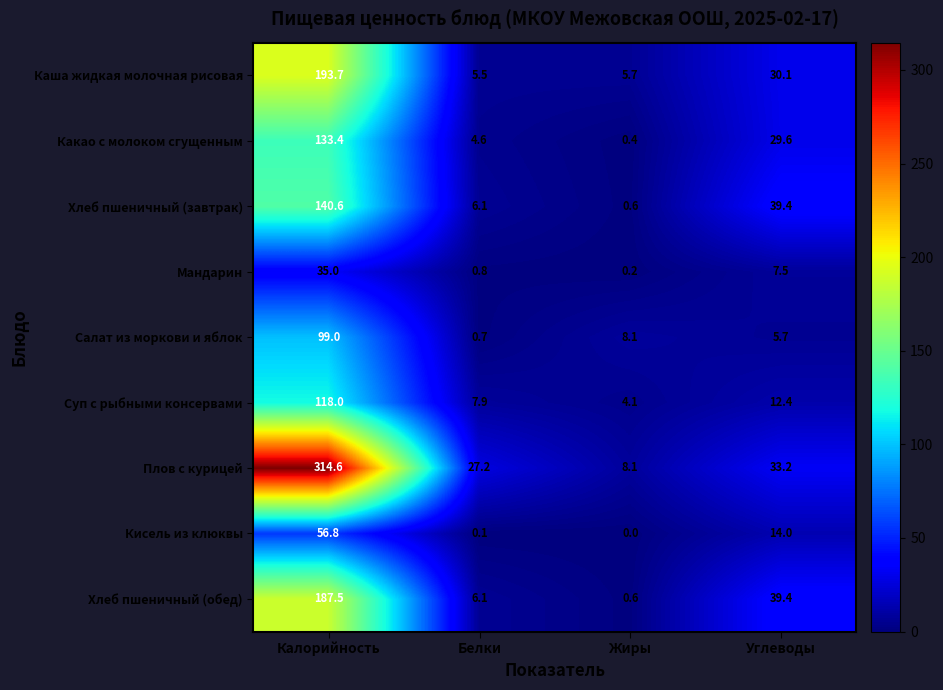

Which series has the largest total across all categories?

Плов с курицей